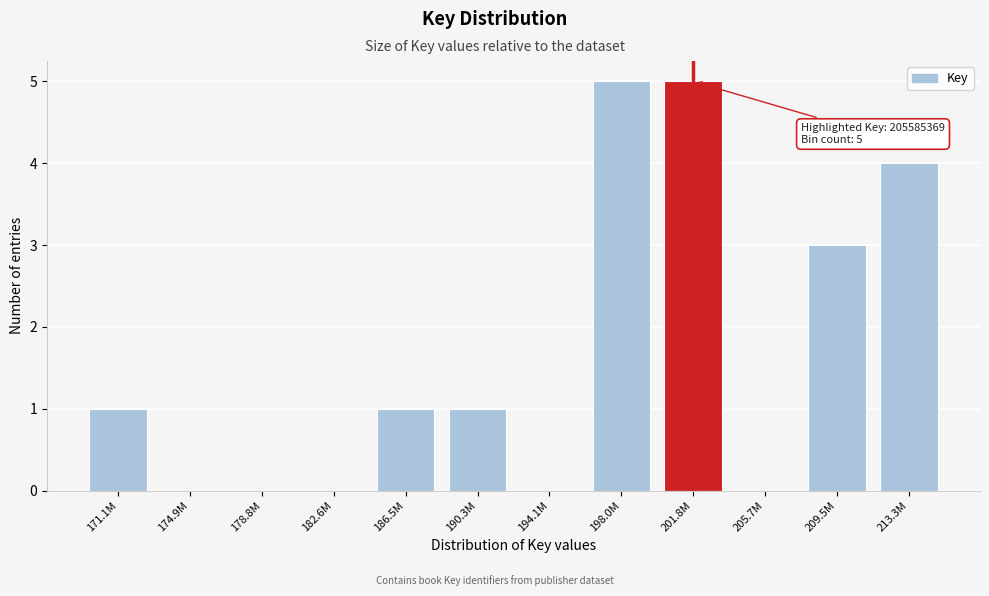

Reading left to right, extract all data points from this chart.

171.1M=1	174.9M=0	178.8M=0	182.6M=0	186.5M=1	190.3M=1	194.1M=0	198.0M=5	201.8M=5	205.7M=0	209.5M=3	213.3M=4